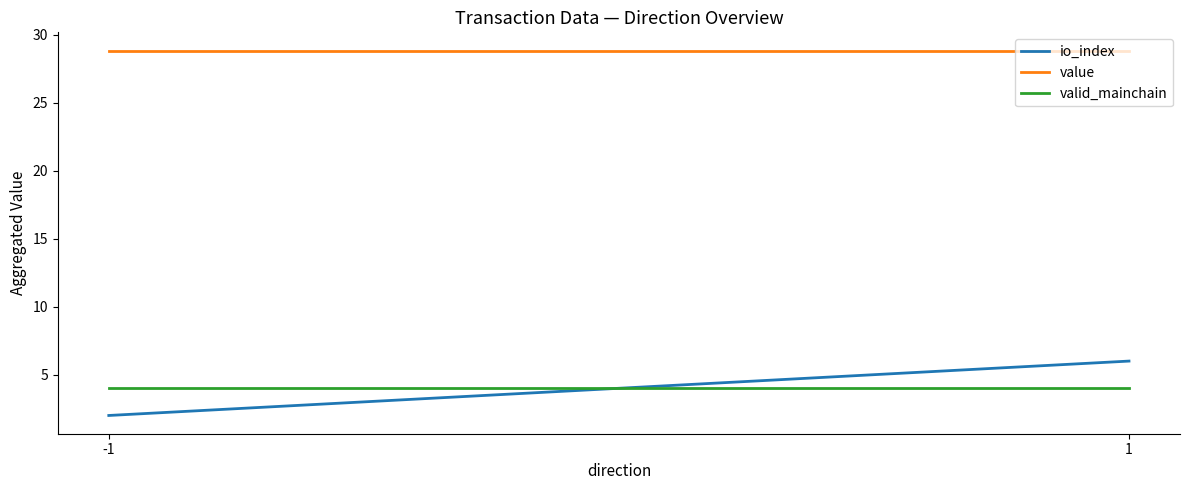

The value series shows 28.8 at -1. True or false?

True